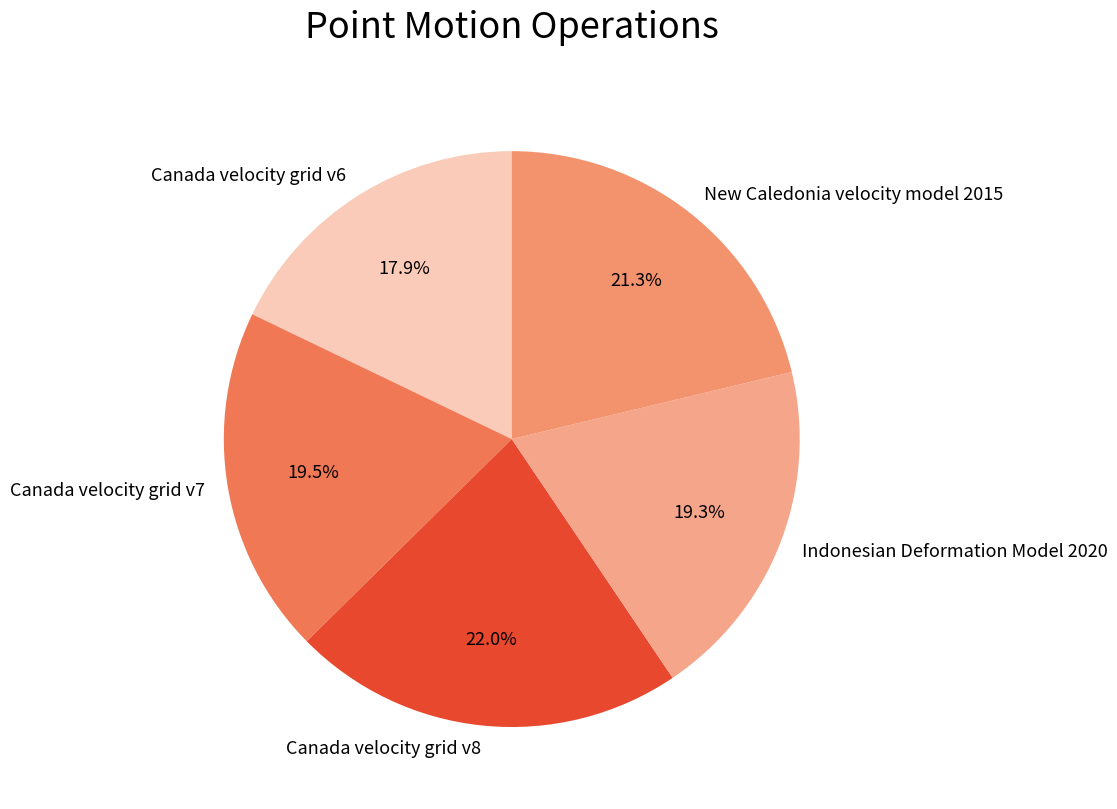

To the nearest percent, what is the difference between the largest and smallest slice percentages?

4%